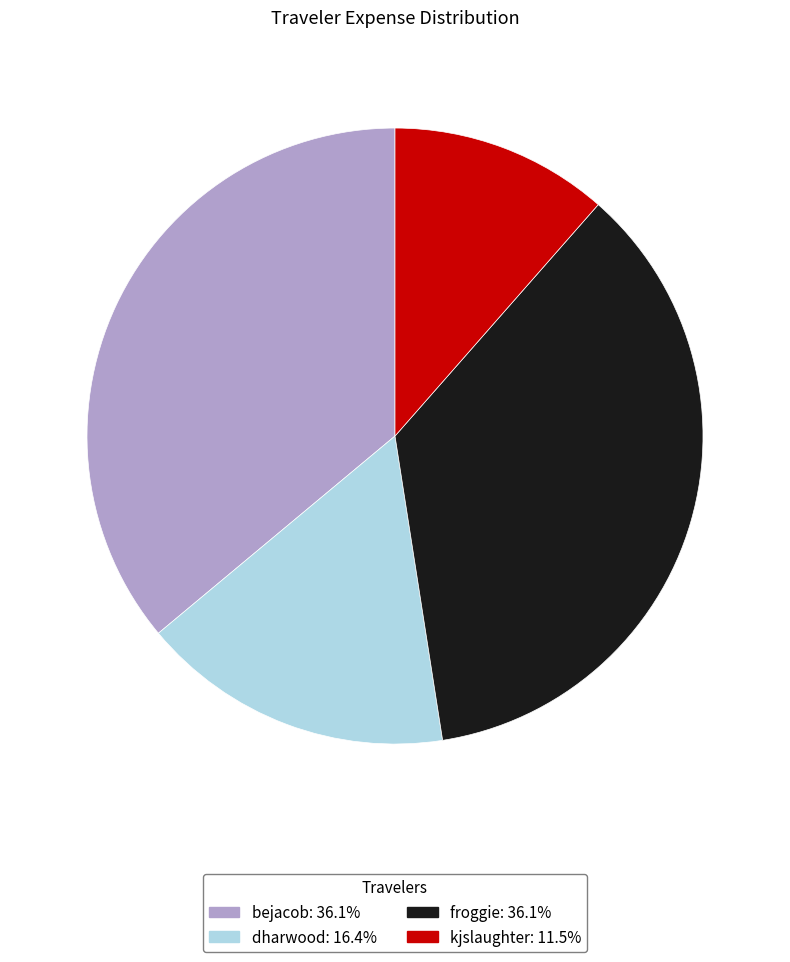

The bejacob slice represents 36% of the pie. True or false?

True